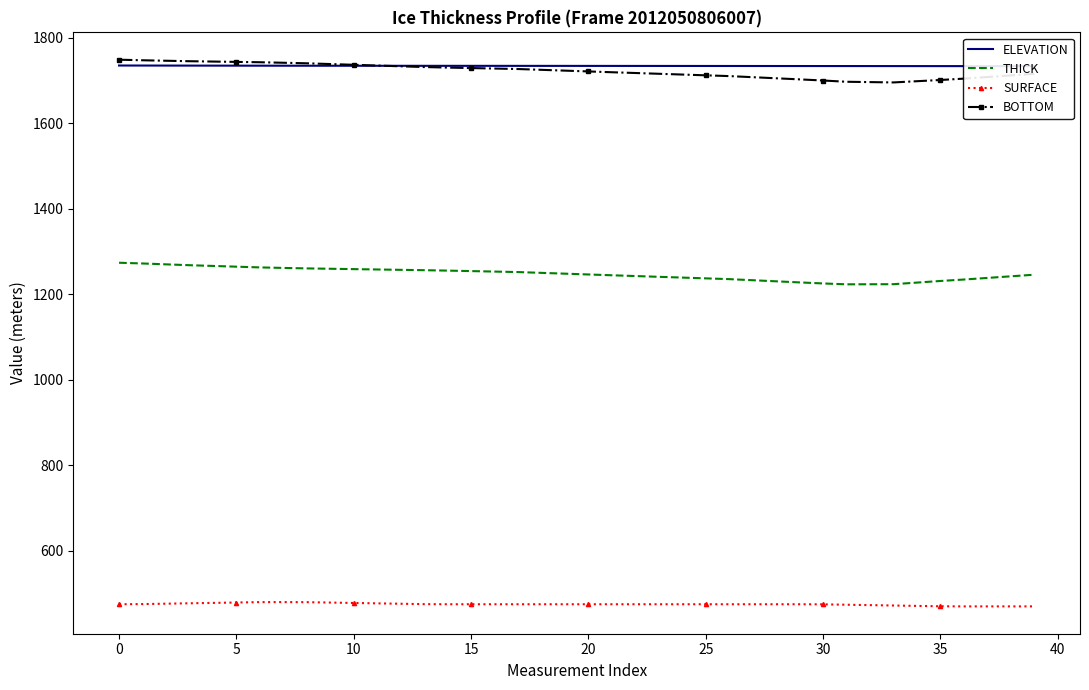

What is the sum of all ELEVATION values?

69353.7